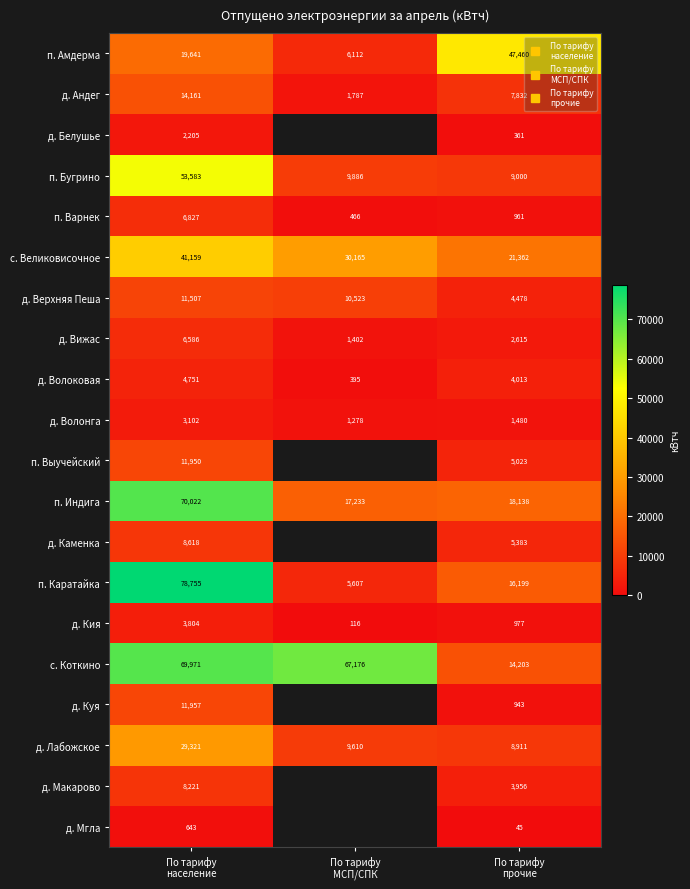

Which label corresponds to the largest value in the chart?

По тарифу
население